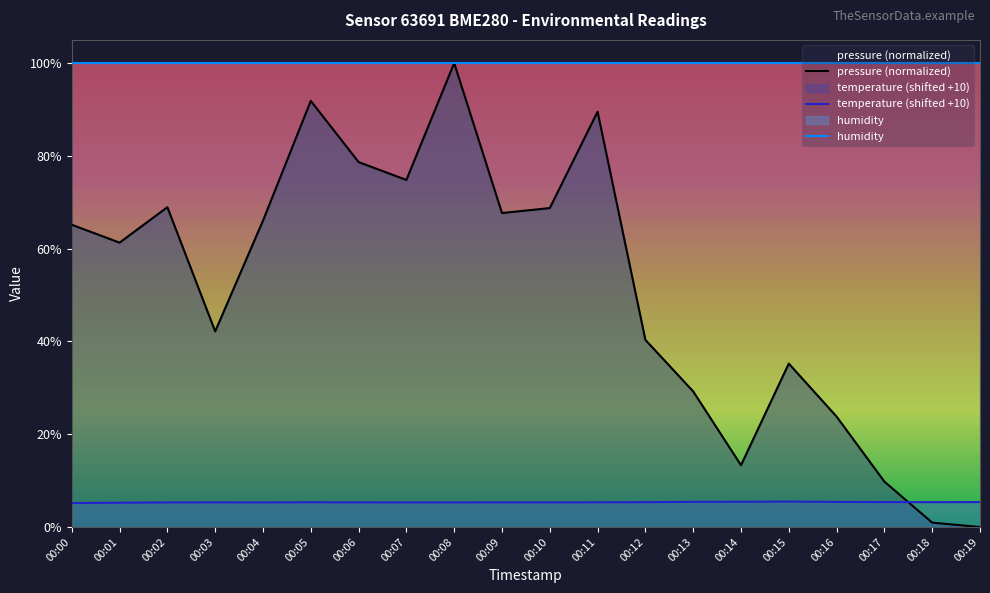

What is the sum of all pressure values?

1027.5